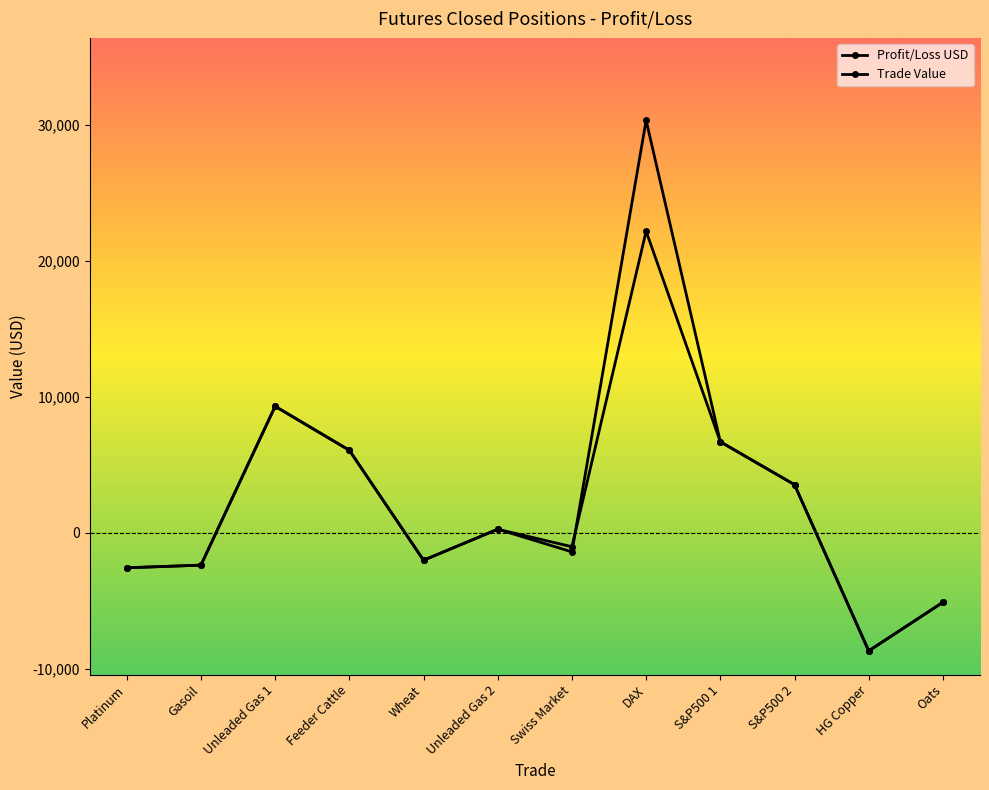

What is the lowest value of the Trade Value series?

-8700.0